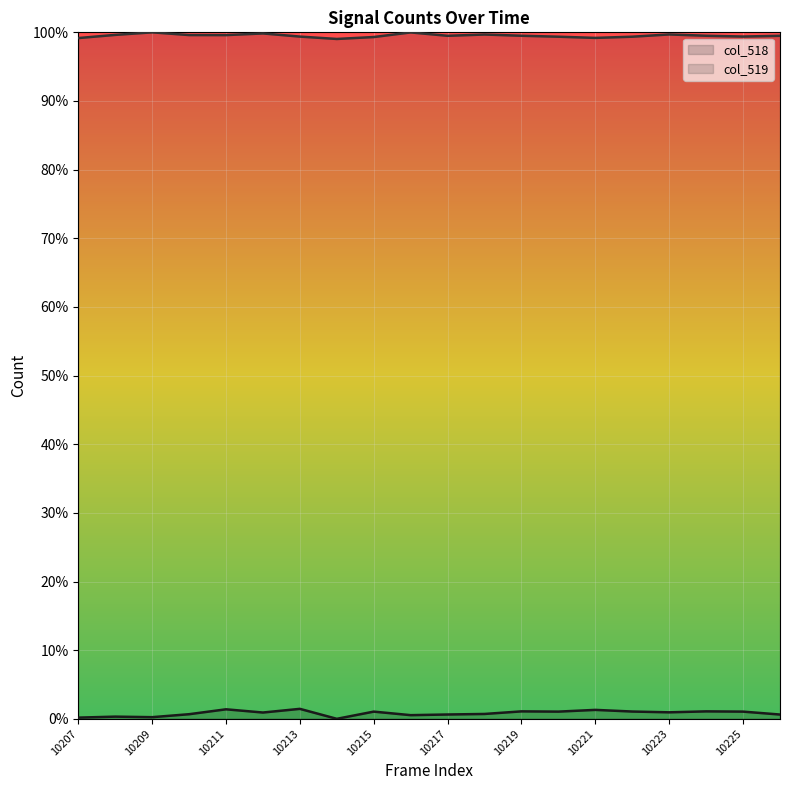

How many categories are shown in the chart?

20